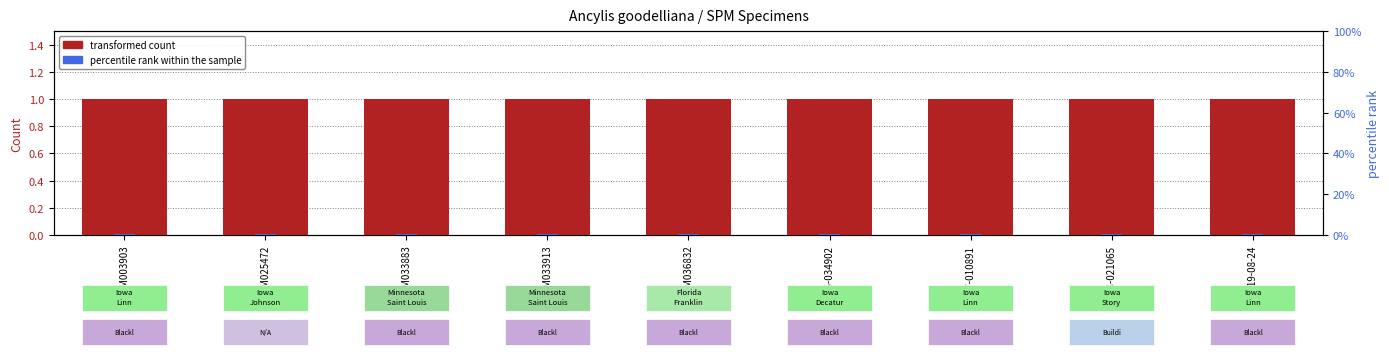

The percentile rank within the sample series shows 0.1 at SPM033913. True or false?

False